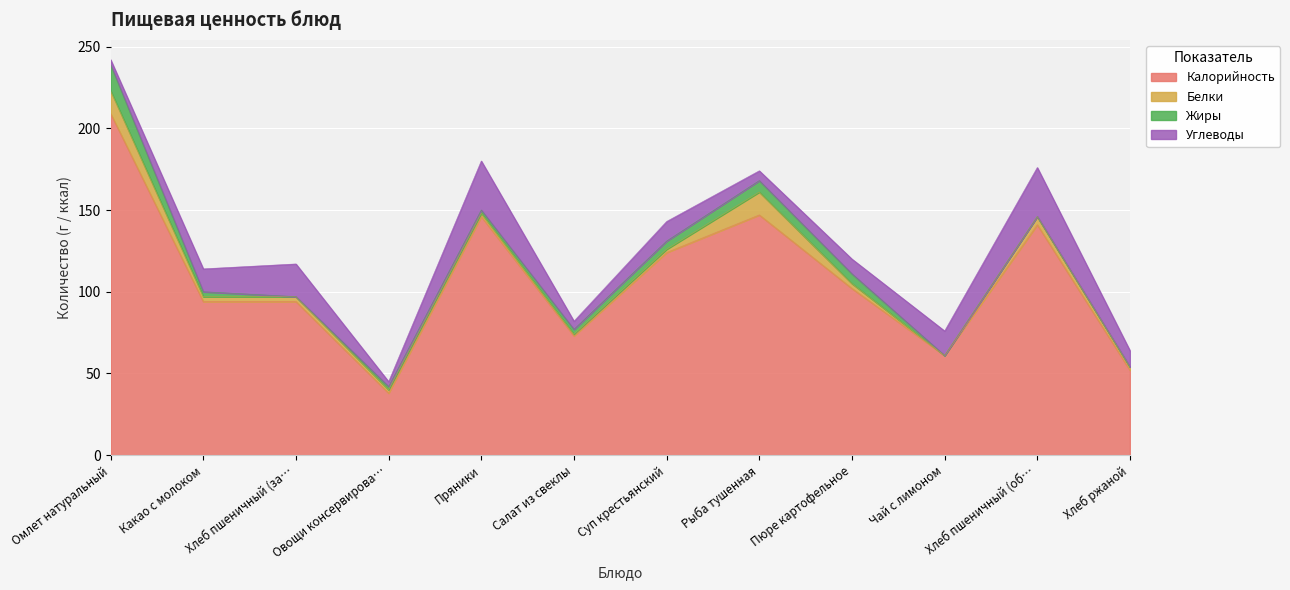

How many lines are shown in the chart?

4